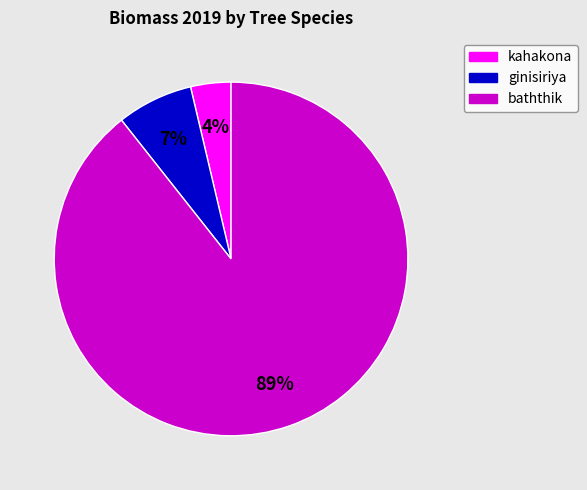

To the nearest percent, what is the average slice percentage?

33%